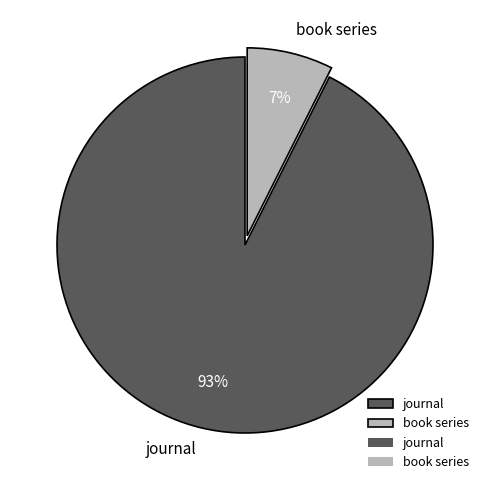

True or false: book series accounts for 7% of the total.

True